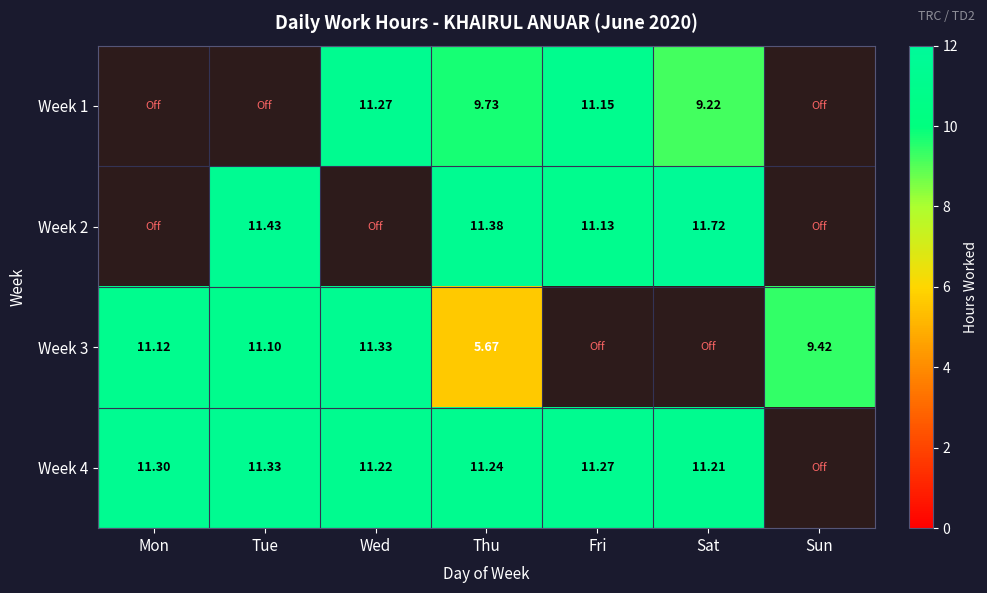

At how many categories does at least one series exceed 6?

7